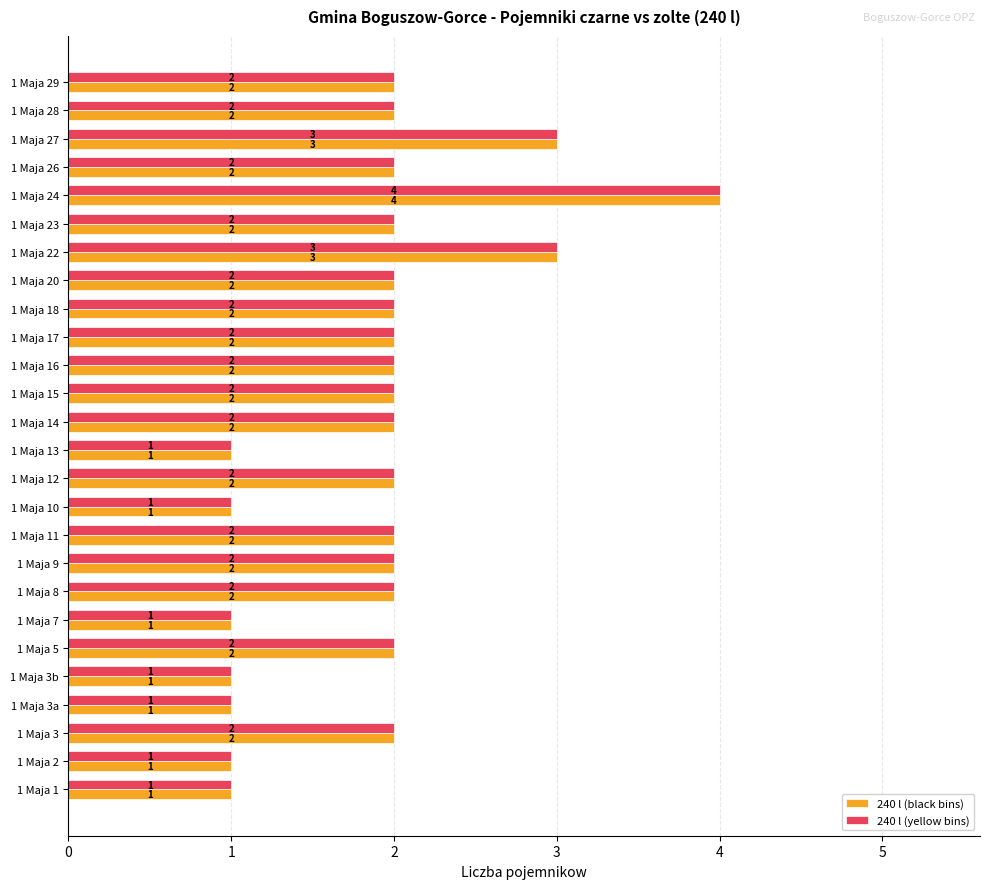

Count the 240 l (yellow bins) values in the range 1 to 2.

23